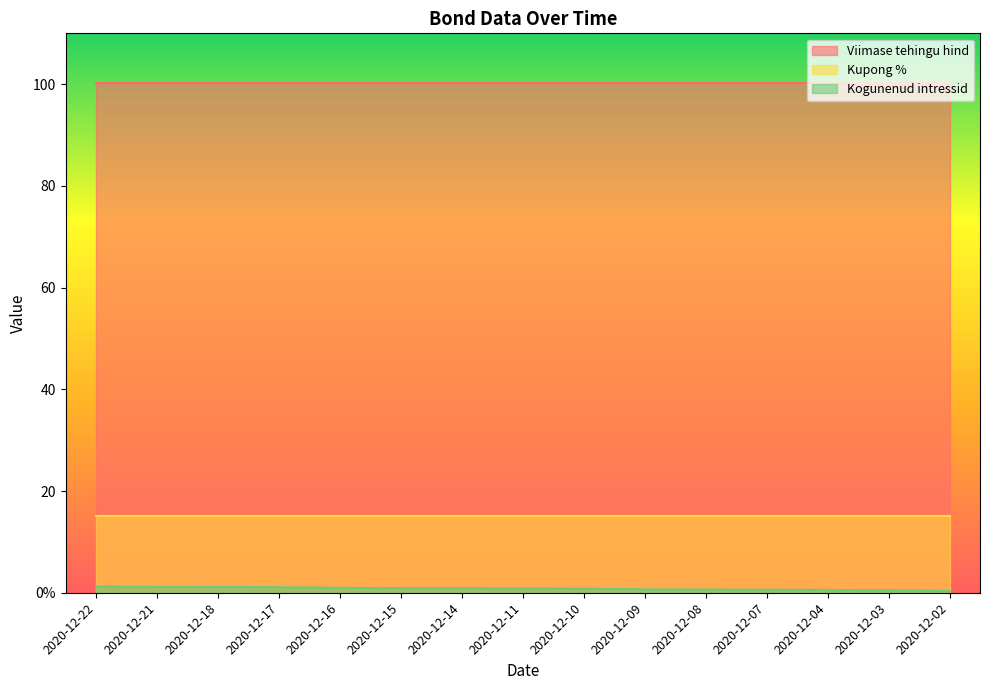

Reading right to left, what are all the values shown in this chart?

Viimase tehingu hind: 2020-12-02=100.2	2020-12-03=100.2	2020-12-04=100.2	2020-12-07=100.2	2020-12-08=100.2	2020-12-09=100.2	2020-12-10=100.2	2020-12-11=100.2	2020-12-14=100.2	2020-12-15=100.2	2020-12-16=100.2	2020-12-17=100.2	2020-12-18=100.2	2020-12-21=100.2	2020-12-22=100.2
Kupong %: 2020-12-02=15.0	2020-12-03=15.0	2020-12-04=15.0	2020-12-07=15.0	2020-12-08=15.0	2020-12-09=15.0	2020-12-10=15.0	2020-12-11=15.0	2020-12-14=15.0	2020-12-15=15.0	2020-12-16=15.0	2020-12-17=15.0	2020-12-18=15.0	2020-12-21=15.0	2020-12-22=15.0
Kogunenud intressid: 2020-12-02=0.4	2020-12-03=0.5	2020-12-04=0.5	2020-12-07=0.6	2020-12-08=0.6	2020-12-09=0.7	2020-12-10=0.8	2020-12-11=0.8	2020-12-14=0.9	2020-12-15=0.9	2020-12-16=1.0	2020-12-17=1.1	2020-12-18=1.1	2020-12-21=1.2	2020-12-22=1.2